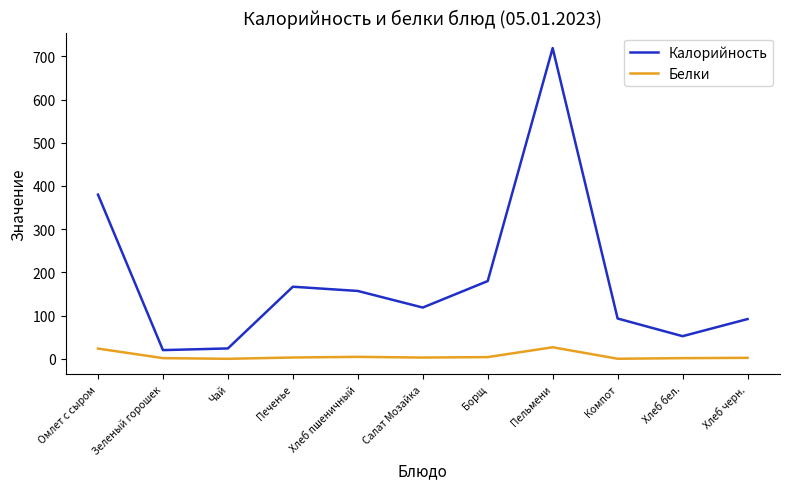

At which label is Калорийность closest to 369?

Омлет с сыром